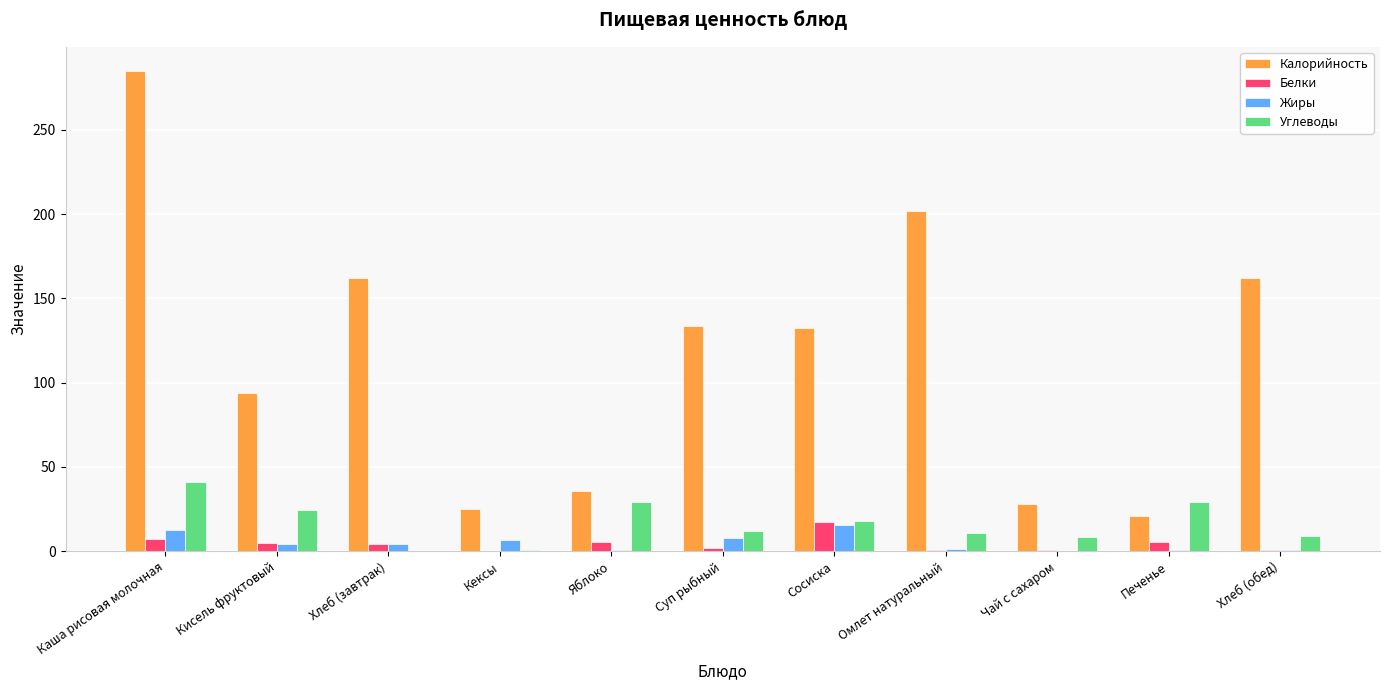

What is the difference between the Углеводы values at Кисель фруктовый and Хлеб (завтрак)?

24.7